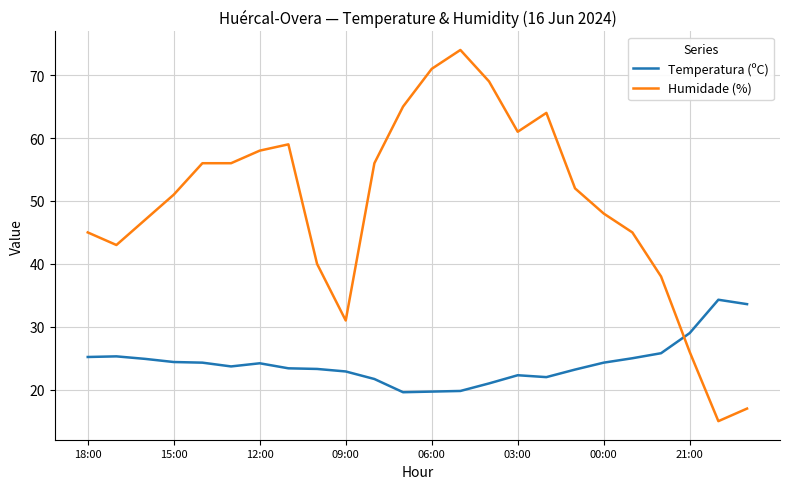

List the series in order of their peak value, highest first.

Humidade (%), Temperatura (ºC)